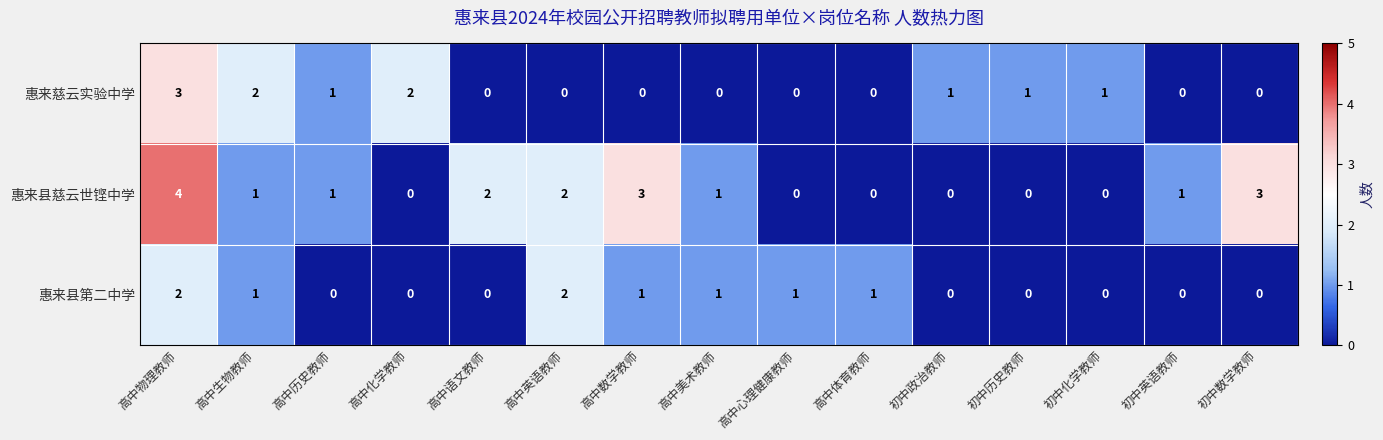

Which series has the largest range (max minus min)?

惠来县慈云世铿中学